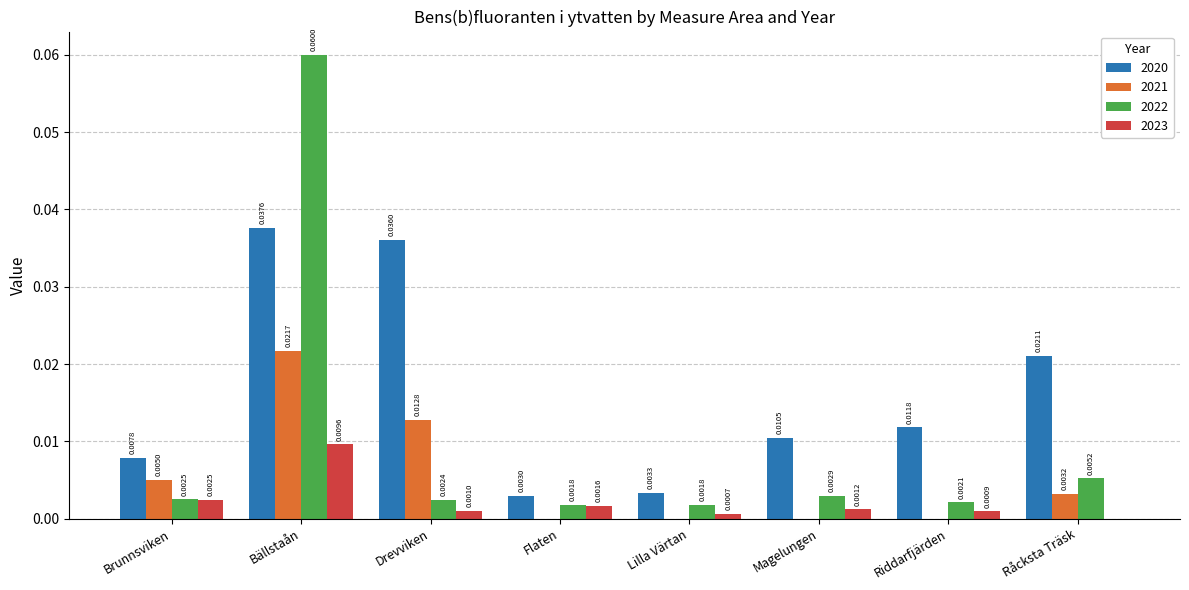

Which series has the largest range (max minus min)?

2022